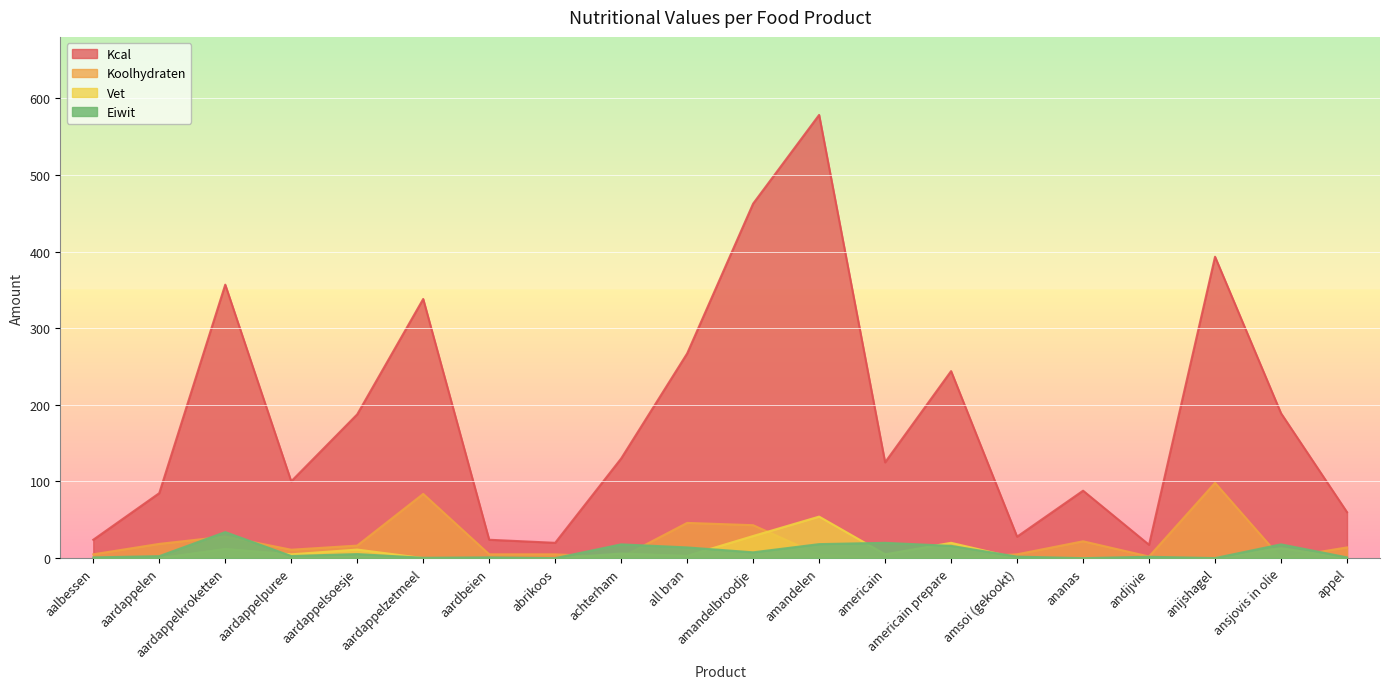

What value does the Eiwit series have at aardappelzetmeel?

0.5